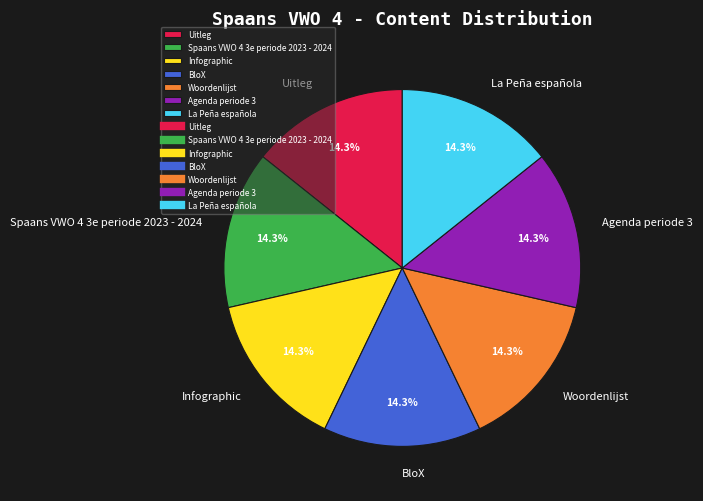

What percentage is NOT represented by Agenda periode 3?

85.7%